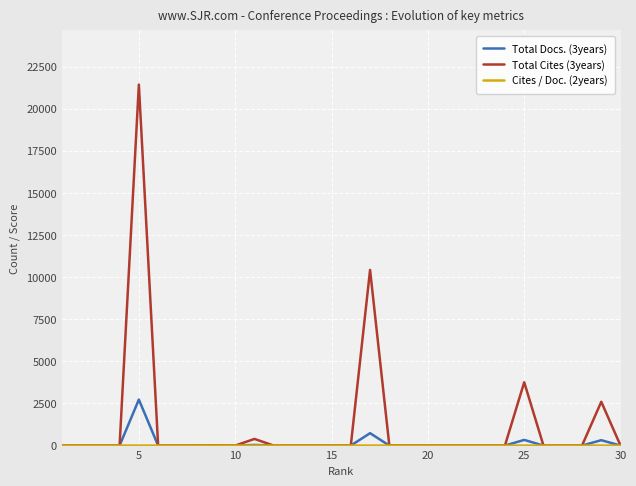

What is the maximum value shown in the chart?

21428.0